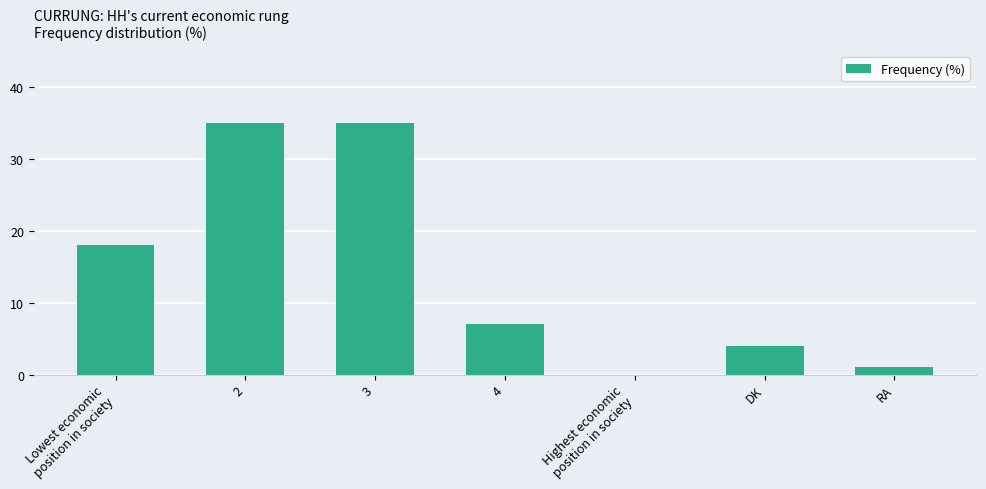

What is the greatest value displayed?

35